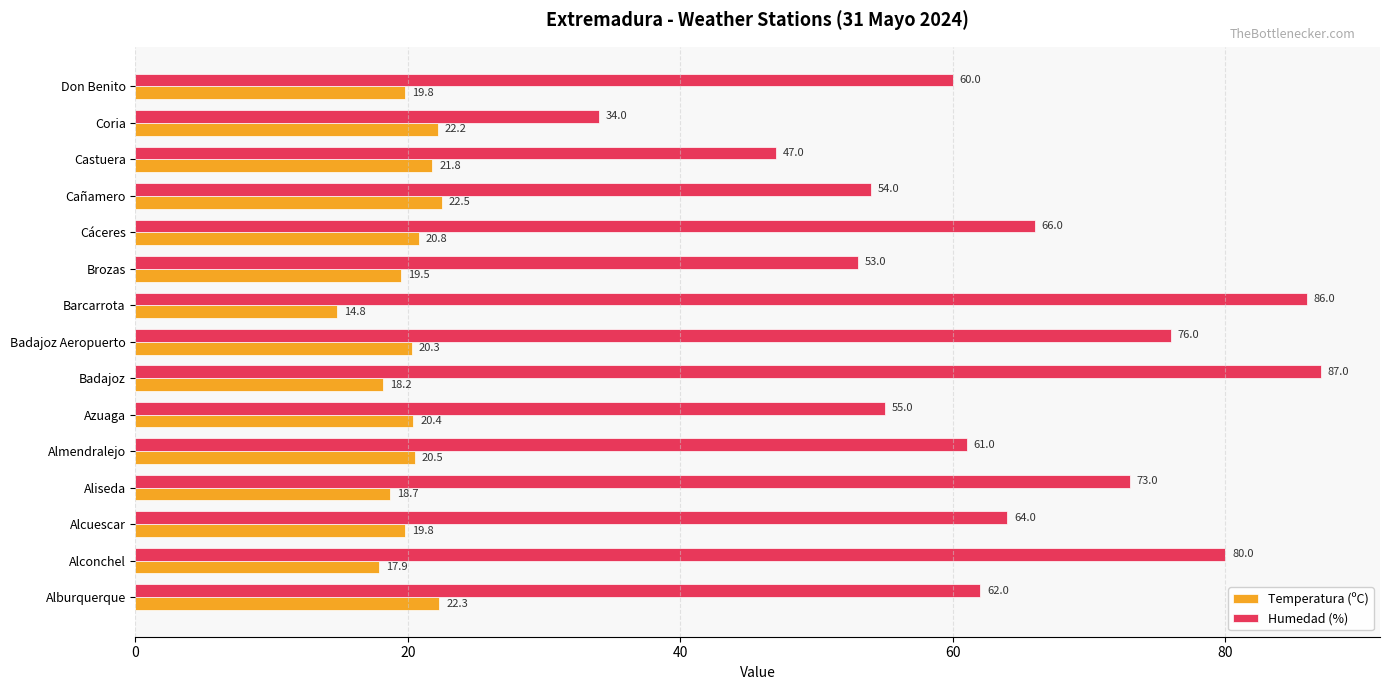

What is the maximum value for Humedad (%)?

87.0